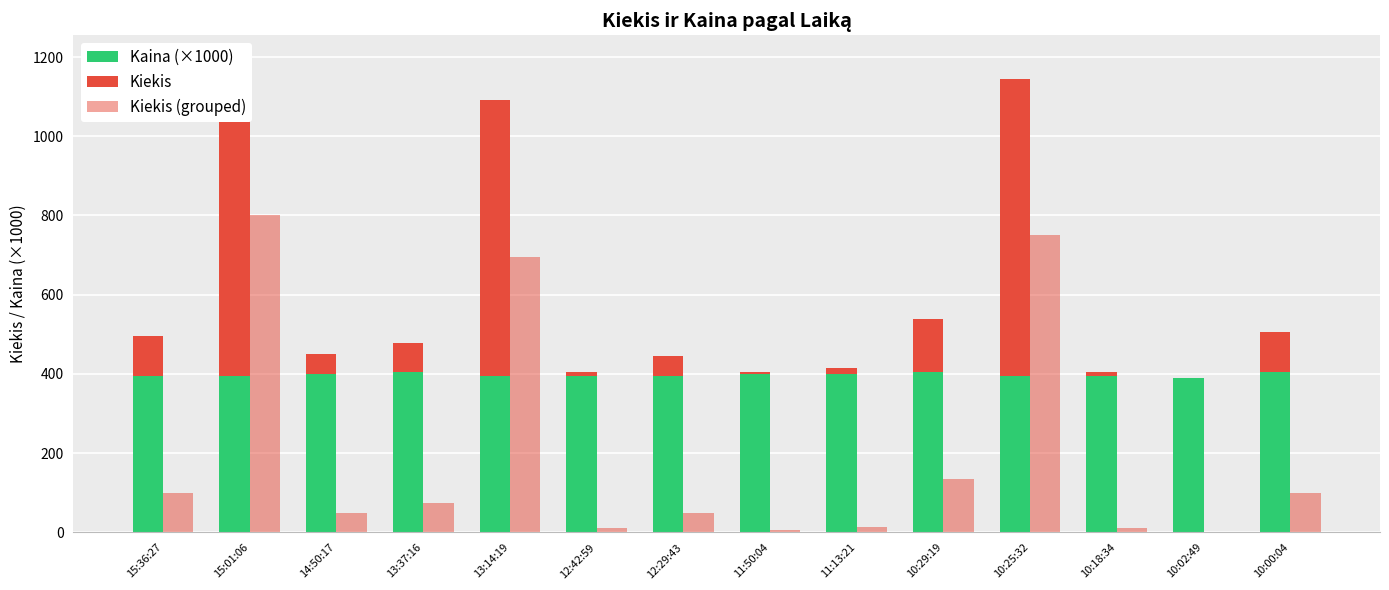

How many groups of bars are there?

14